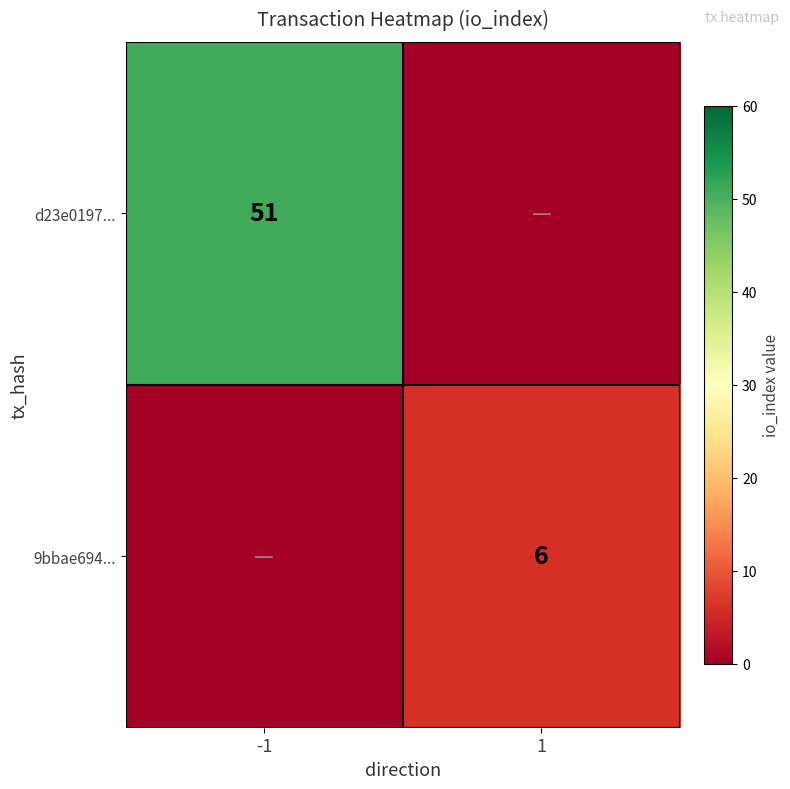

The value of d23e0197... at -1 is 51. True or false?

True